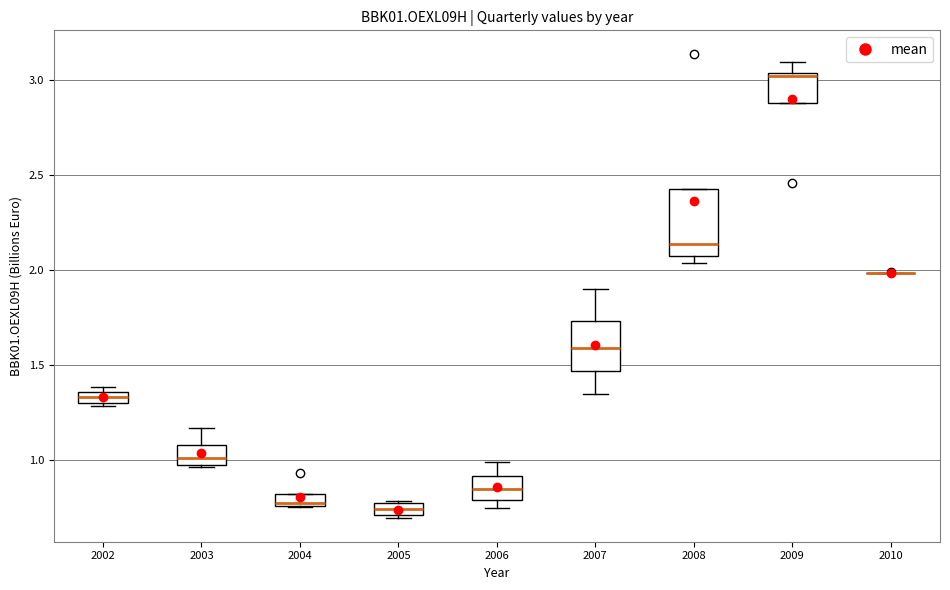

Where is the upper edge of the box at x = 2005 on the y-axis? The values are not printed on the chart, so give them approximately, as read against the axis.

0.75